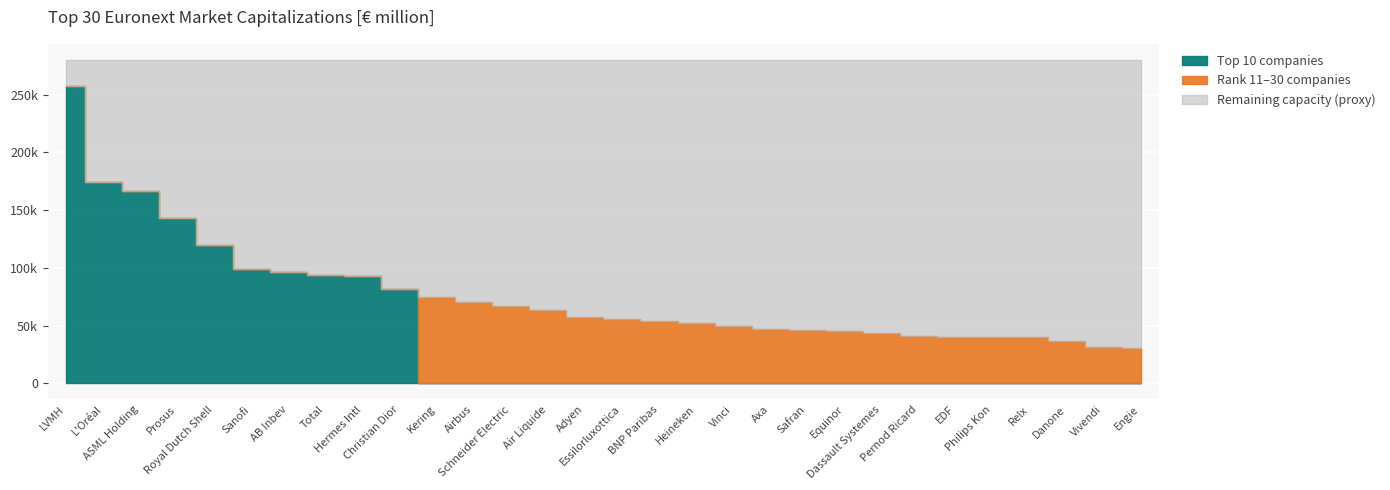

At which category does the chart reach its peak across all series?

LVMH